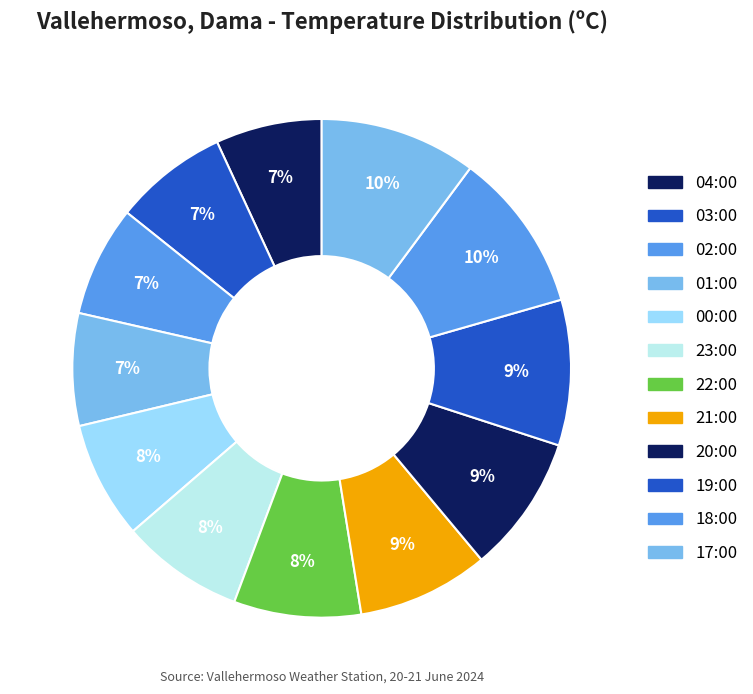

What is the largest slice in the pie chart?

18:00